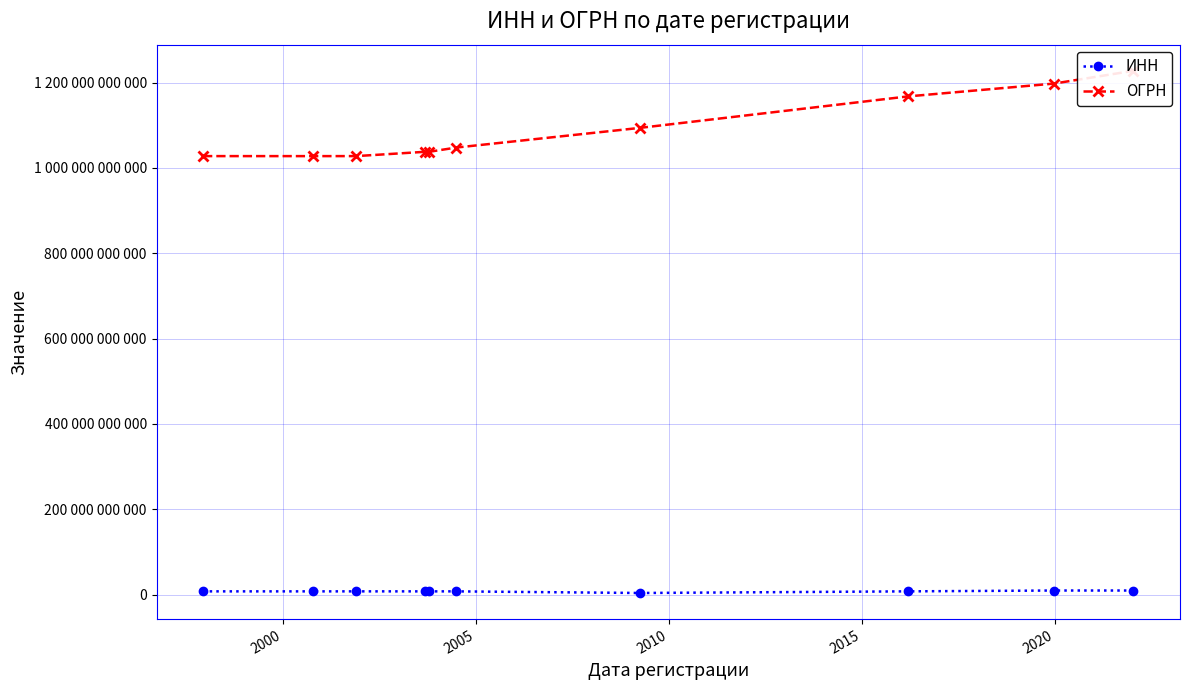

How many data points in ИНН are above 7720262669?

4